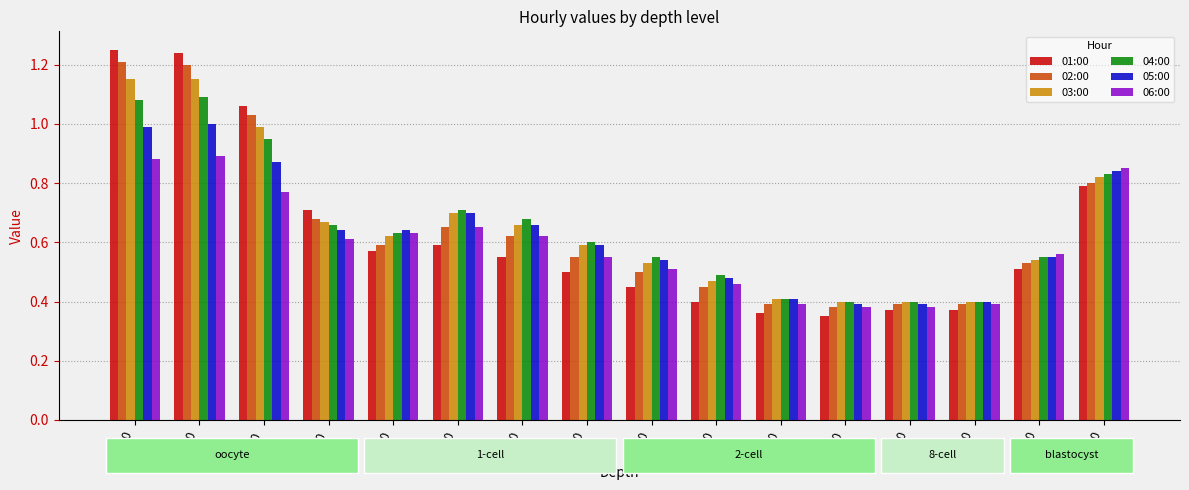

Which series has the largest range (max minus min)?

01:00